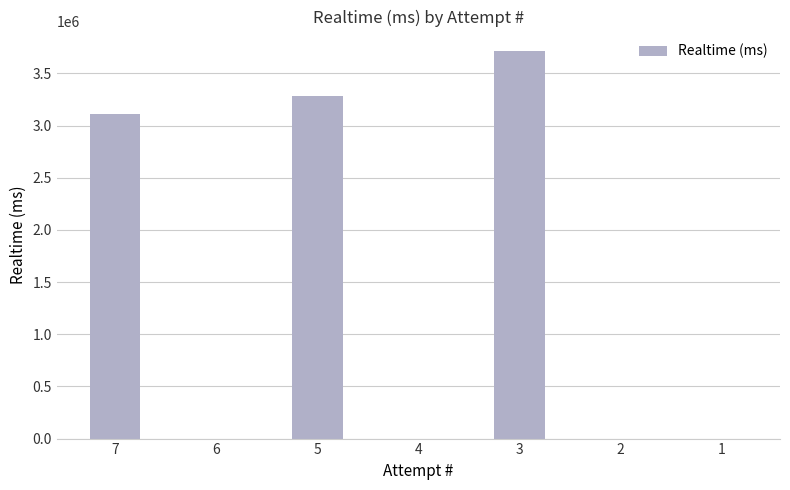

The value at 5 is 3285064. True or false?

True